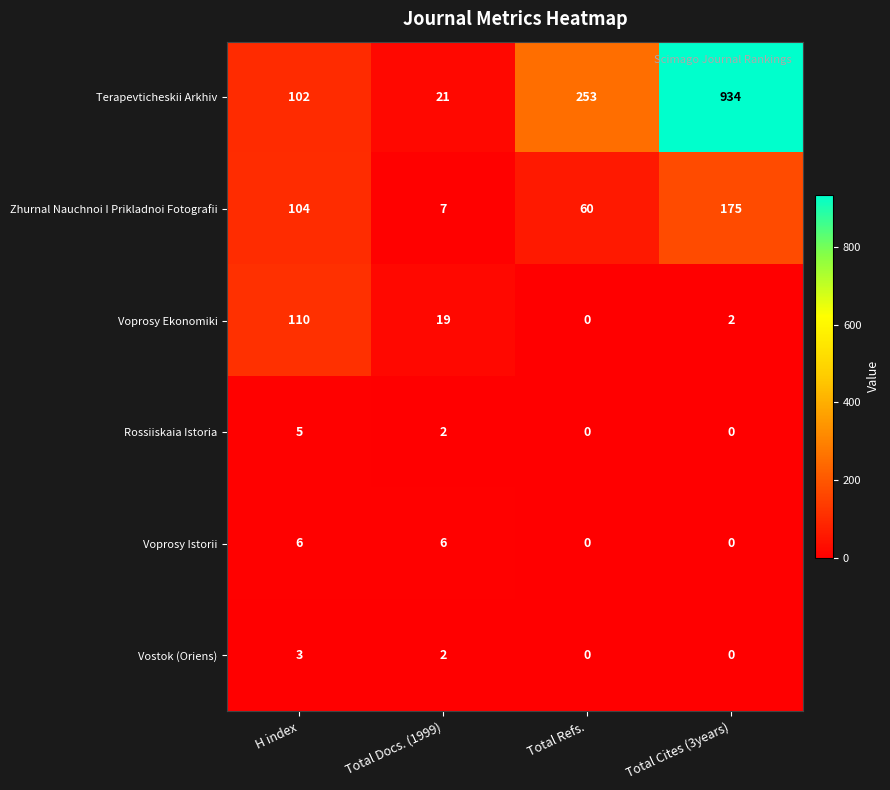

How many distinct data groups are displayed?

6